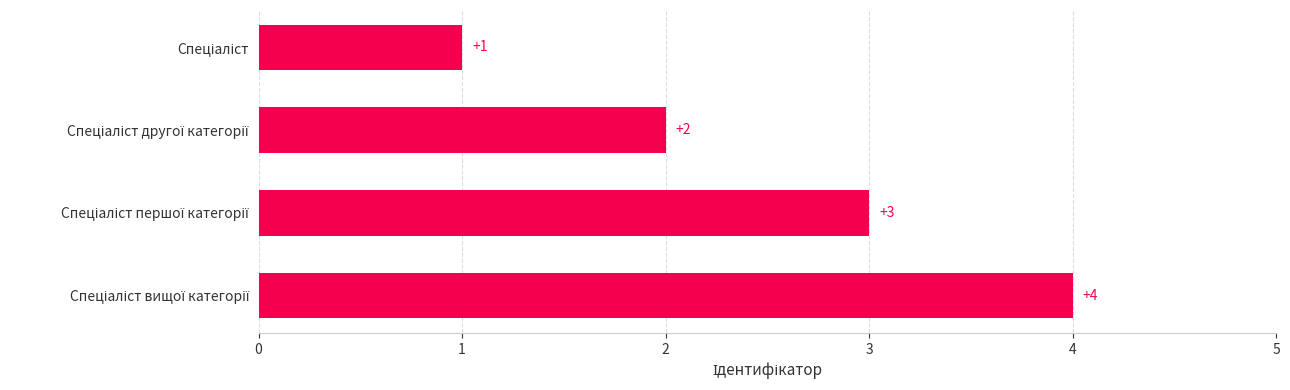

Count the values in the range 2 to 4.

3